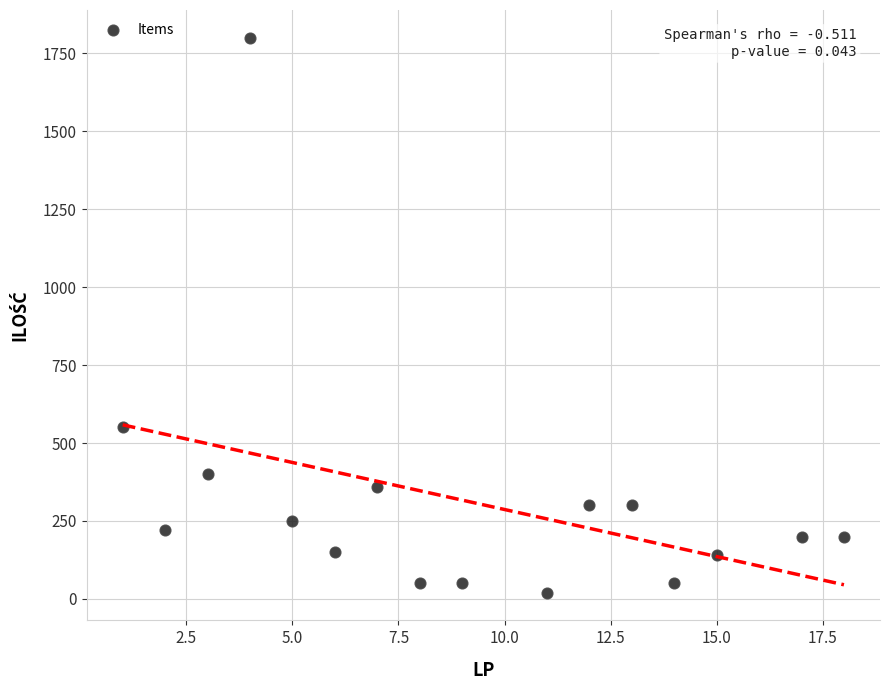

What is the range of Y values (max minus min)?

1780